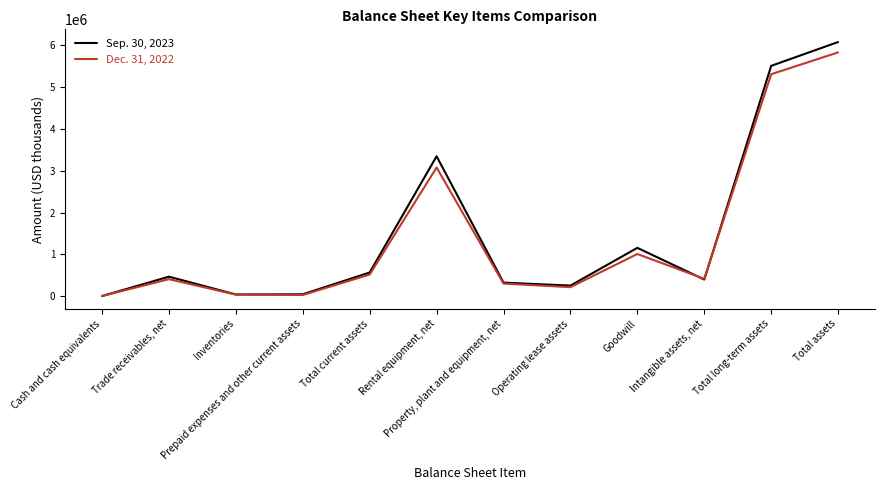

How many interior local valleys does the Sep. 30, 2023 series have?

3